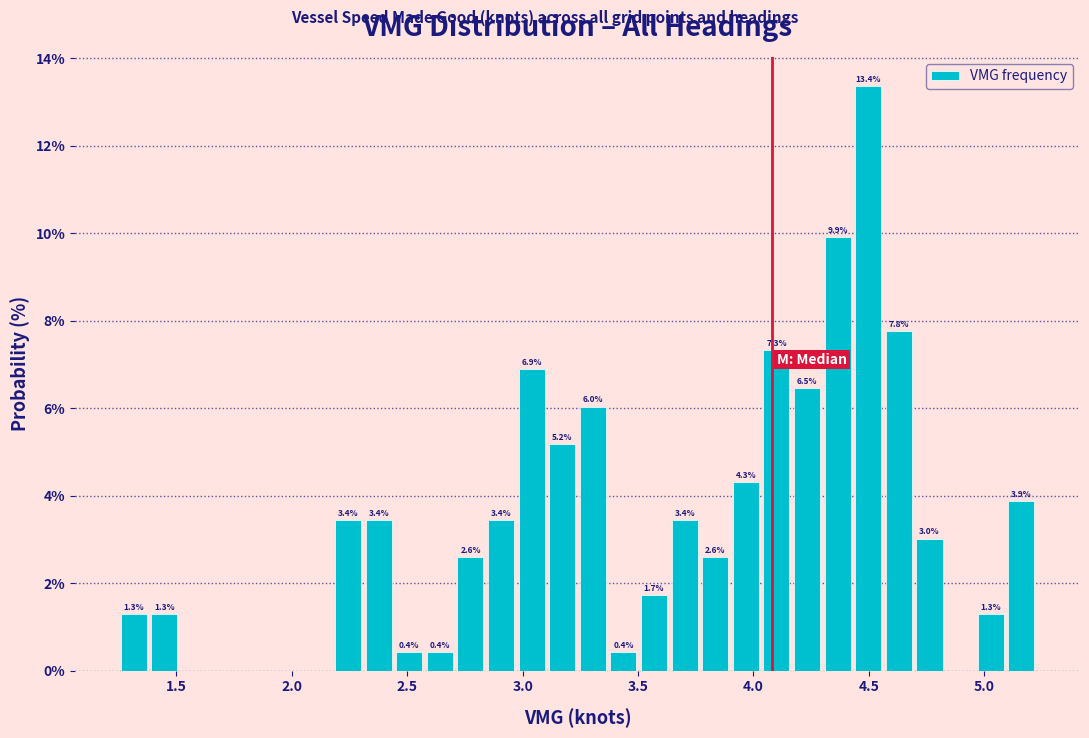

Around what value on the x-axis is the tallest bar? Give the approximate position of its centre, as read against the axis.

4.50